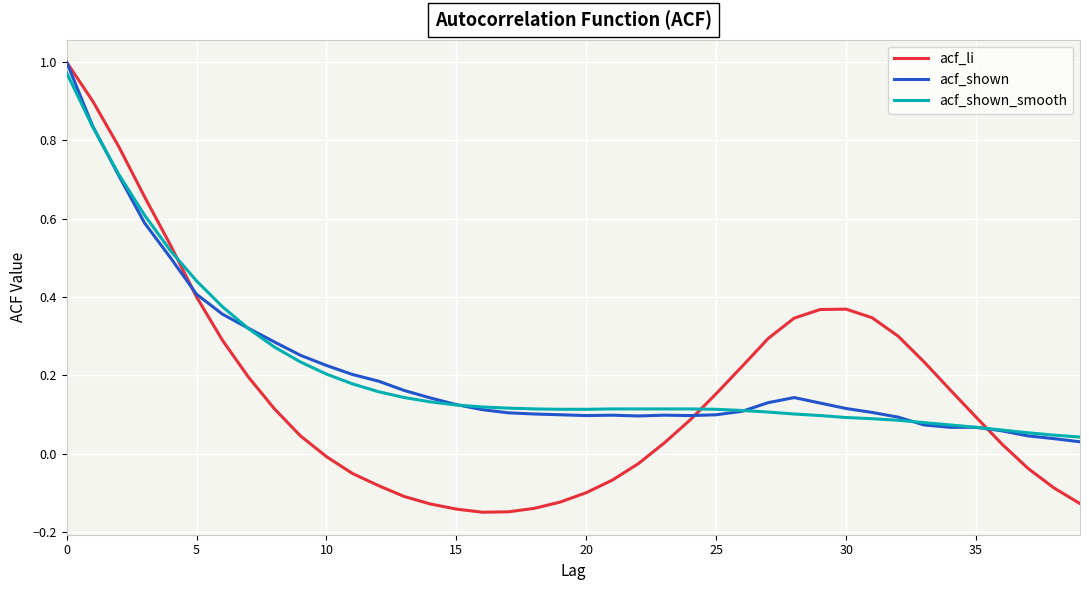

Which series has the widest spread of values?

acf_li